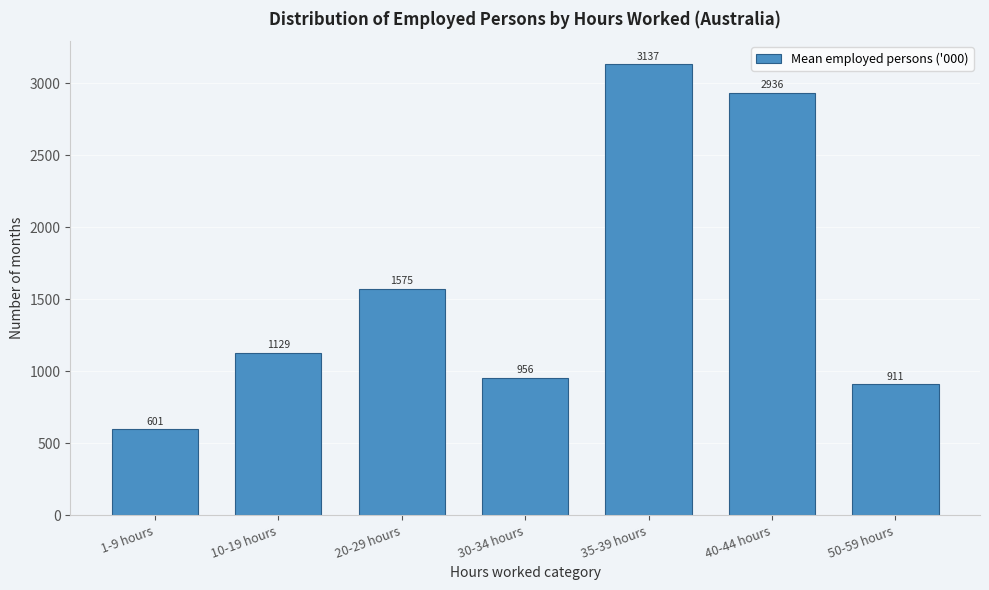

The value at 10-19 hours is 1722.2. True or false?

False